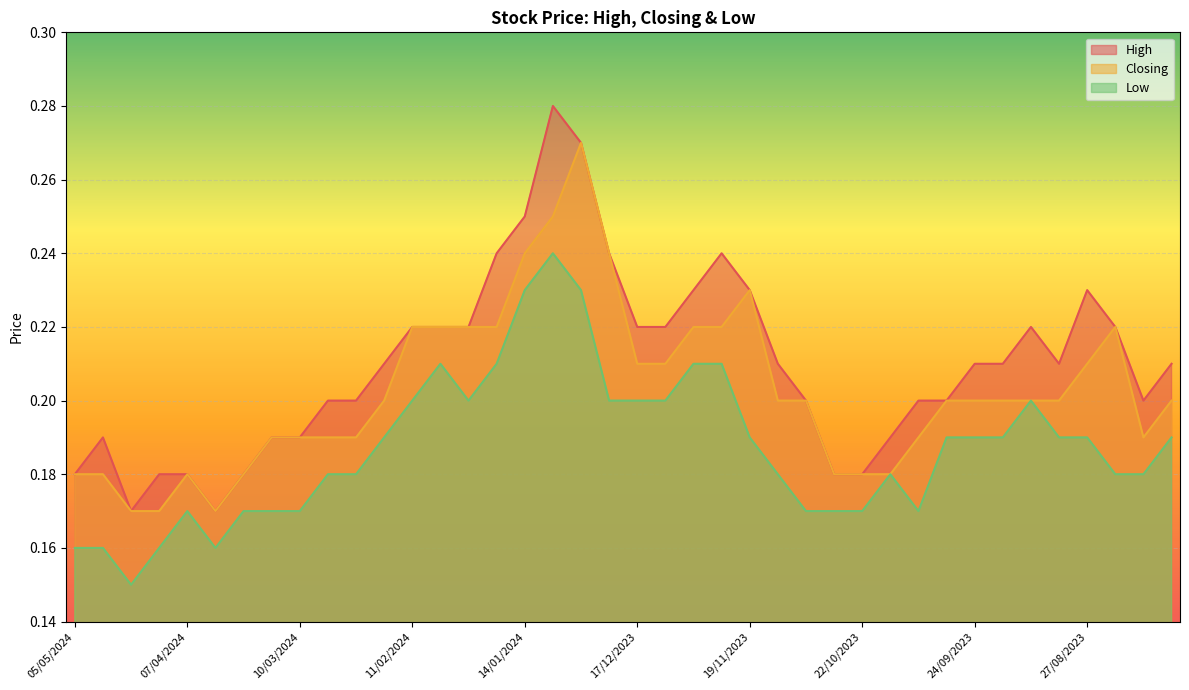

Reading left to right, what are all the values shown in this chart?

High: 0.2	0.2	0.2	0.2	0.2	0.2	0.2	0.2	0.2	0.2	0.2	0.2	0.2	0.2	0.2	0.2	0.2	0.3	0.3	0.2	0.2	0.2	0.2	0.2	0.2	0.2	0.2	0.2	0.2	0.2	0.2	0.2	0.2	0.2	0.2	0.2	0.2	0.2	0.2	0.2
Closing: 0.2	0.2	0.2	0.2	0.2	0.2	0.2	0.2	0.2	0.2	0.2	0.2	0.2	0.2	0.2	0.2	0.2	0.2	0.3	0.2	0.2	0.2	0.2	0.2	0.2	0.2	0.2	0.2	0.2	0.2	0.2	0.2	0.2	0.2	0.2	0.2	0.2	0.2	0.2	0.2
Low: 0.2	0.2	0.1	0.2	0.2	0.2	0.2	0.2	0.2	0.2	0.2	0.2	0.2	0.2	0.2	0.2	0.2	0.2	0.2	0.2	0.2	0.2	0.2	0.2	0.2	0.2	0.2	0.2	0.2	0.2	0.2	0.2	0.2	0.2	0.2	0.2	0.2	0.2	0.2	0.2